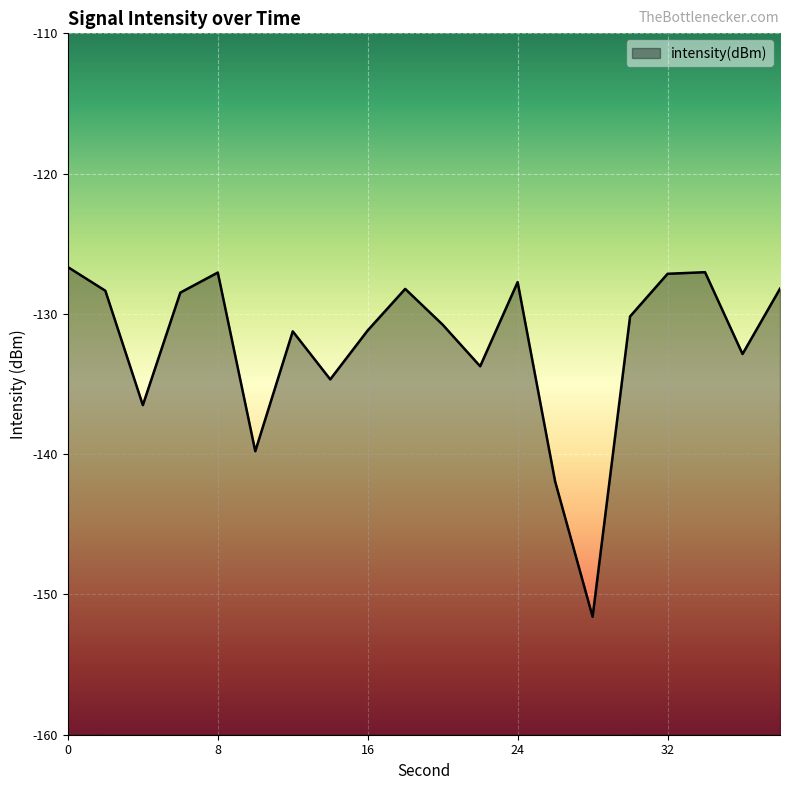

How many series are shown in this chart?

1